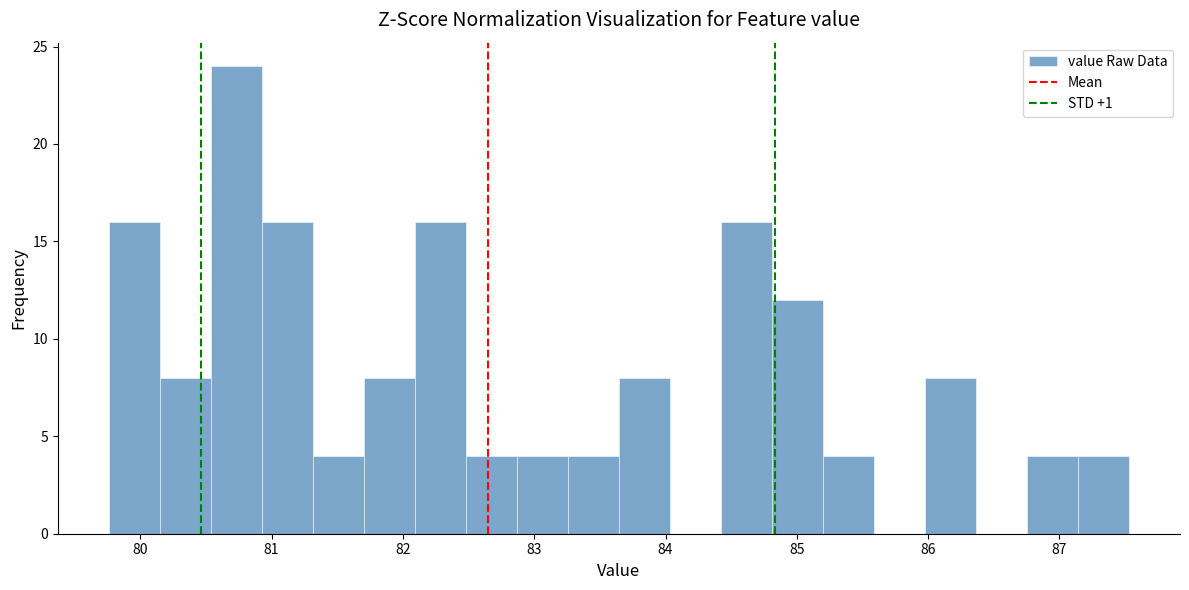

Around what value on the x-axis is the tallest bar? Give the approximate position of its centre, as read against the axis.

80.7